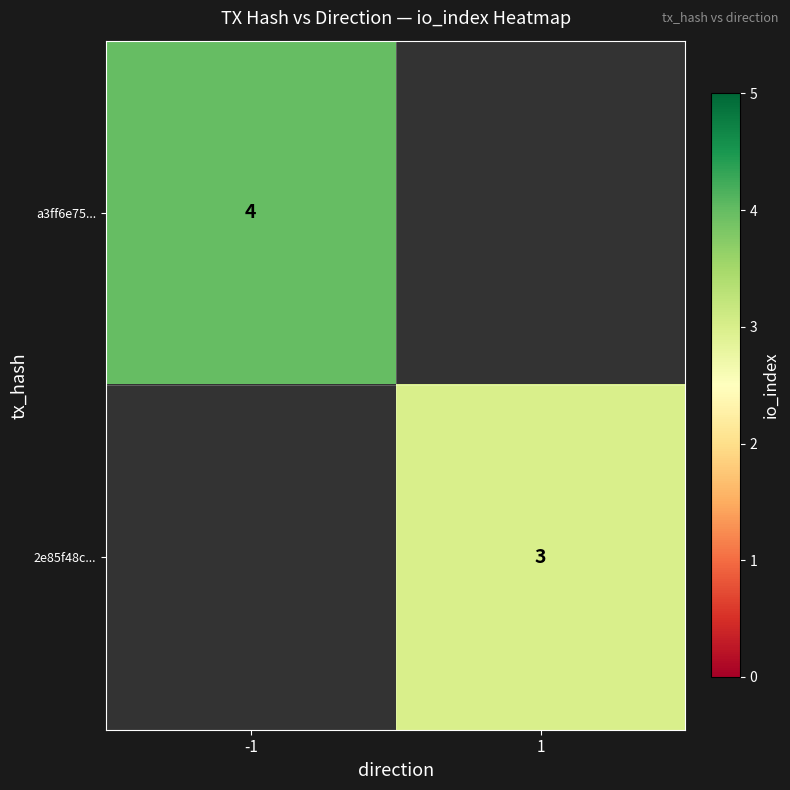

The value of 2e85f48c... at 1 is 1.7. True or false?

False